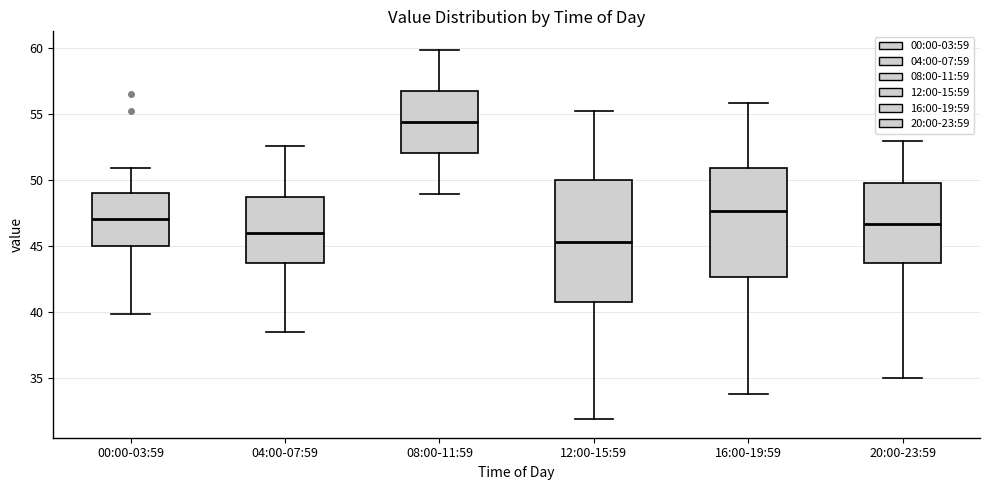

Reading left to right, transcribe this box plot: for each box, give where its median line is, the range the box spans, and where its two whiskers end, as read against the y-axis. The values are not printed on the chart, so give them approximately, as read against the axis.

00:00-03:59: median 47.0, box 45.0 to 49.0, whiskers 40.0 to 51.0
04:00-07:59: median 46.0, box 44.0 to 48.5, whiskers 38.5 to 52.5
08:00-11:59: median 54.5, box 52.0 to 57.0, whiskers 49.0 to 60.0
12:00-15:59: median 45.5, box 41.0 to 50.0, whiskers 32.0 to 55.5
16:00-19:59: median 47.5, box 42.5 to 51.0, whiskers 34.0 to 56.0
20:00-23:59: median 46.5, box 44.0 to 50.0, whiskers 35.0 to 53.0